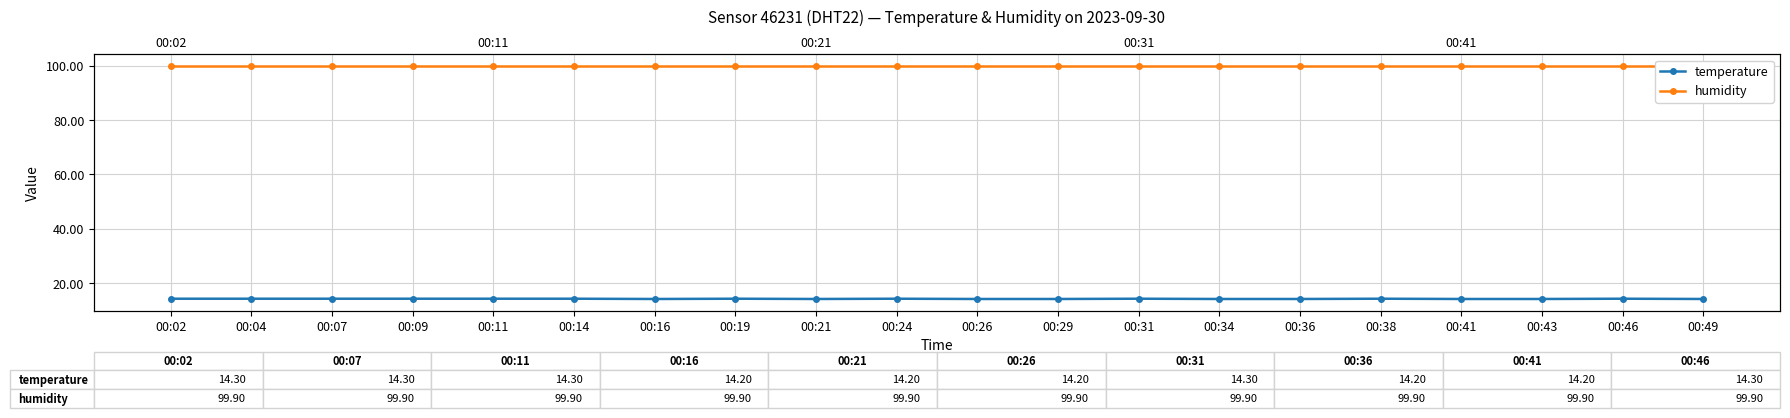

True or false: temperature and humidity cross at least once.

False